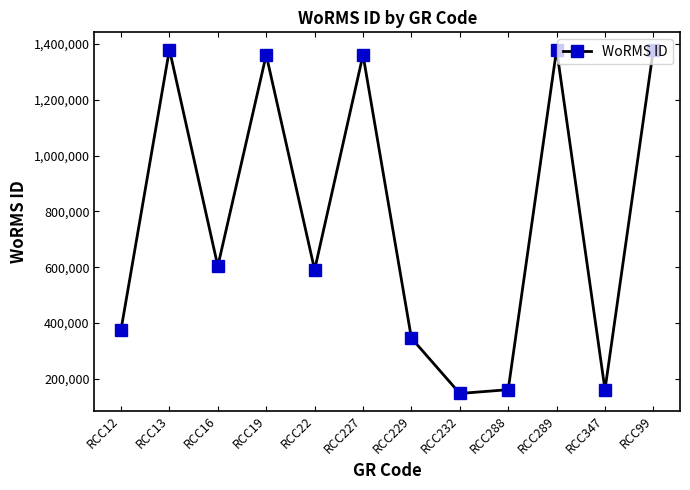

The value at RCC288 is 275468. True or false?

False